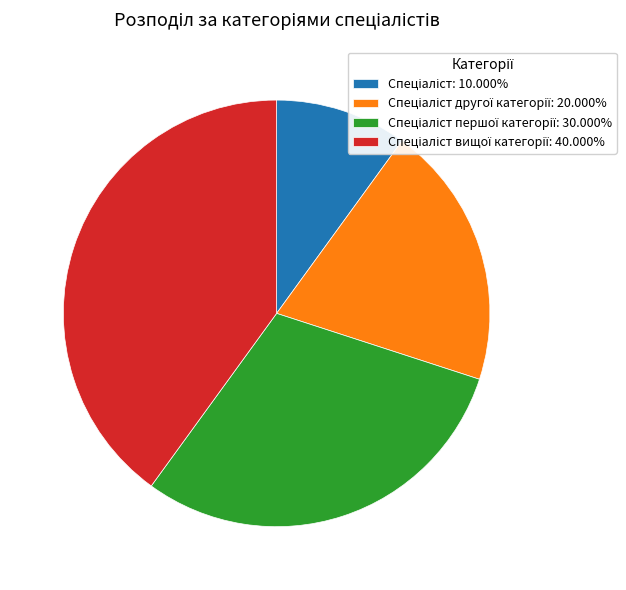

Is there any slice that represents more than half of the pie?

No